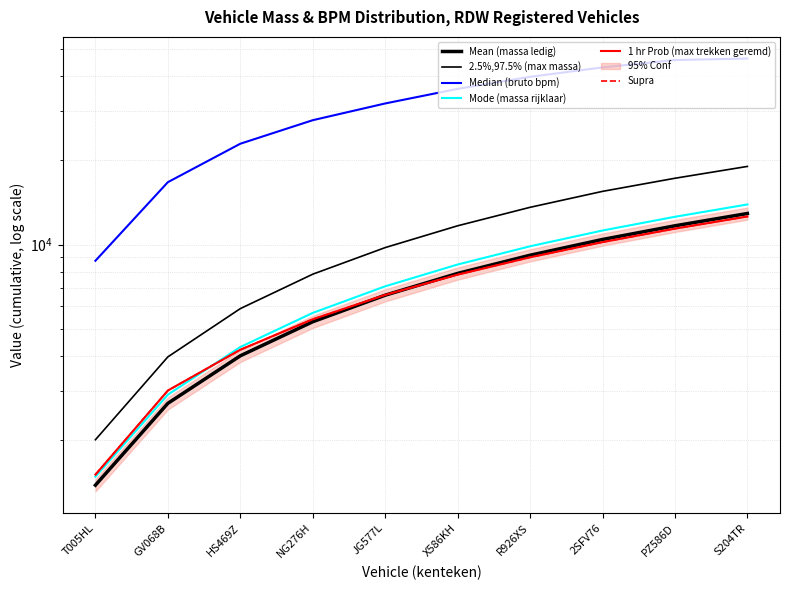

After their last crossing, which series has the higher values: Mean (massa ledig) or Supra?

Mean (massa ledig)